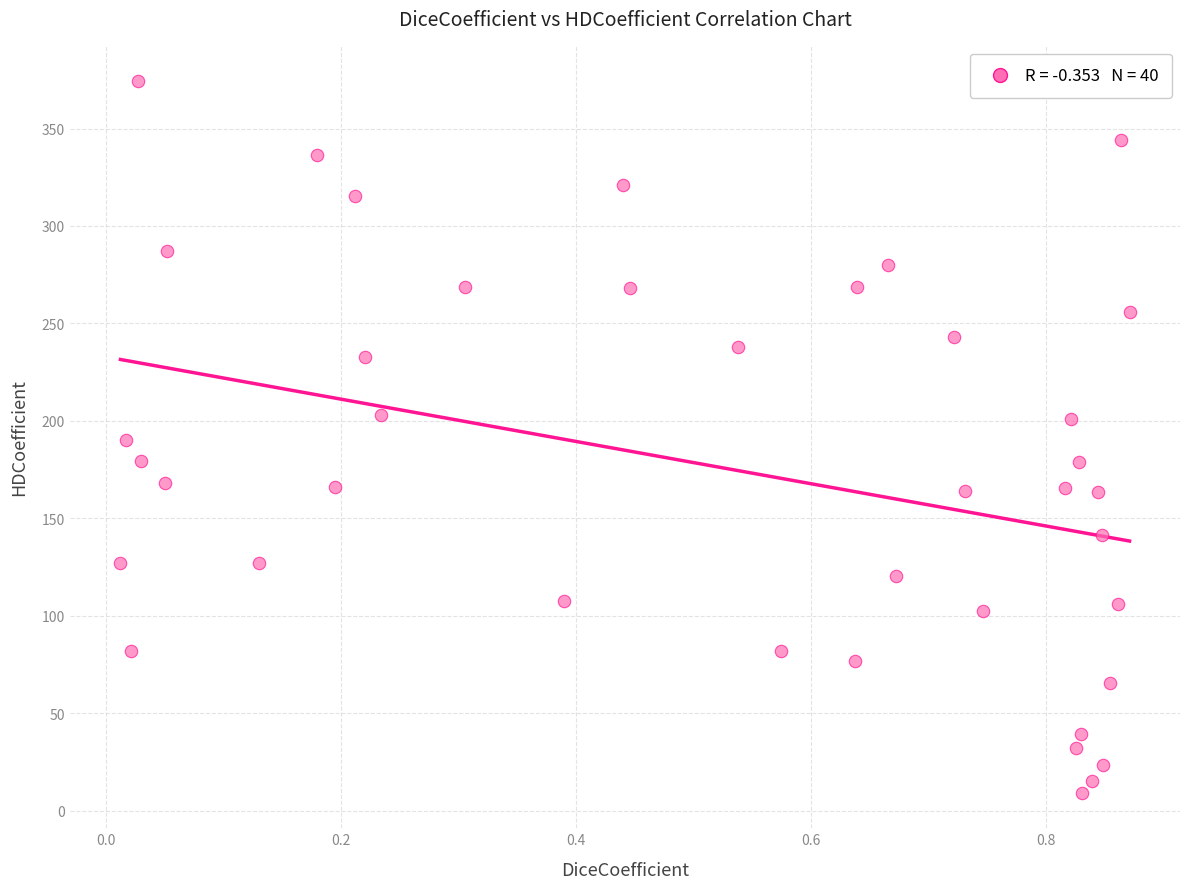

What is the range of Y values (max minus min)?

365.0